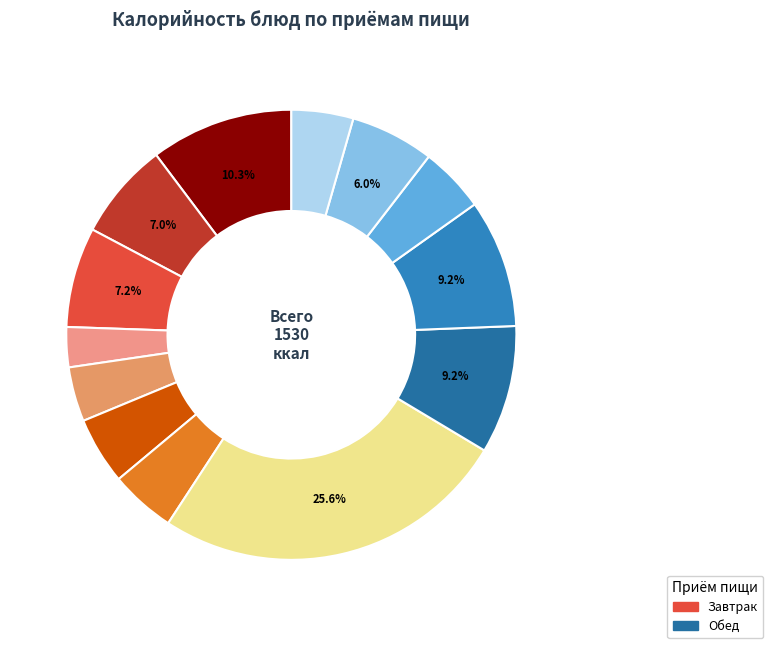

Count the number of slices in the pie.

13